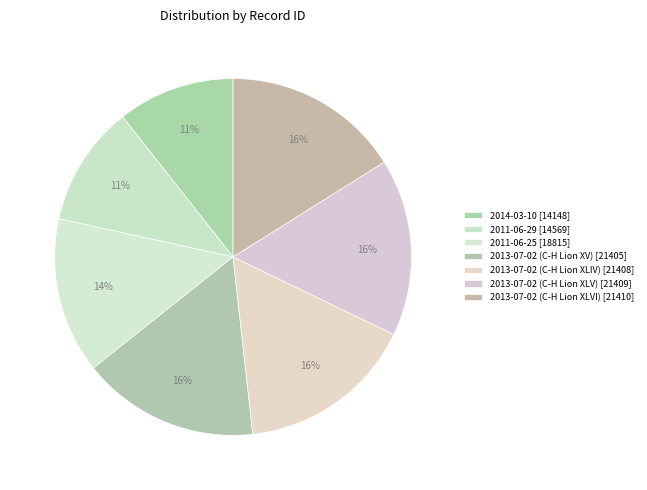

What is the change in value from 2014-03-10 to 2013-07-02 (C-H Lion XLIV)?

+7260